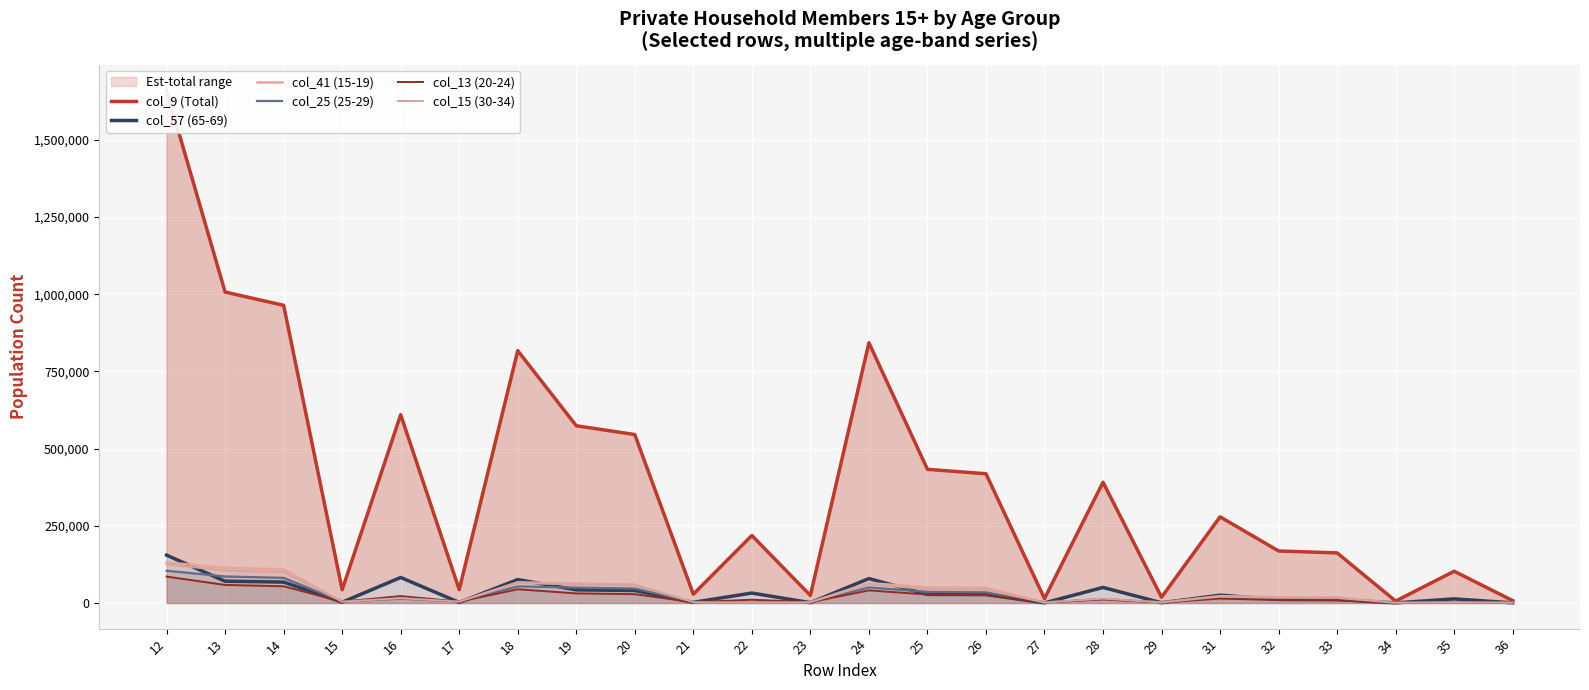

How many intersections are there between col_41 (15-19) and col_57 (65-69)?

15